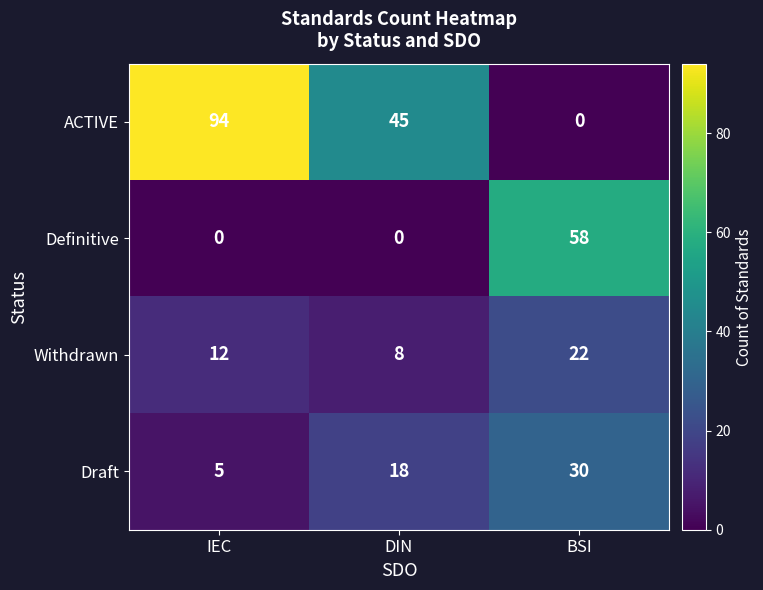

At which category is the sum across all series the highest?

IEC